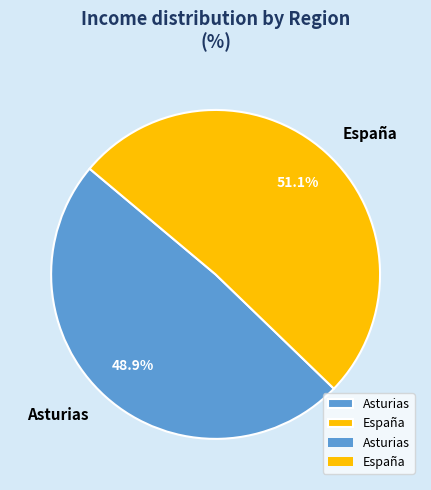

Which category has the smallest portion of the pie?

Asturias